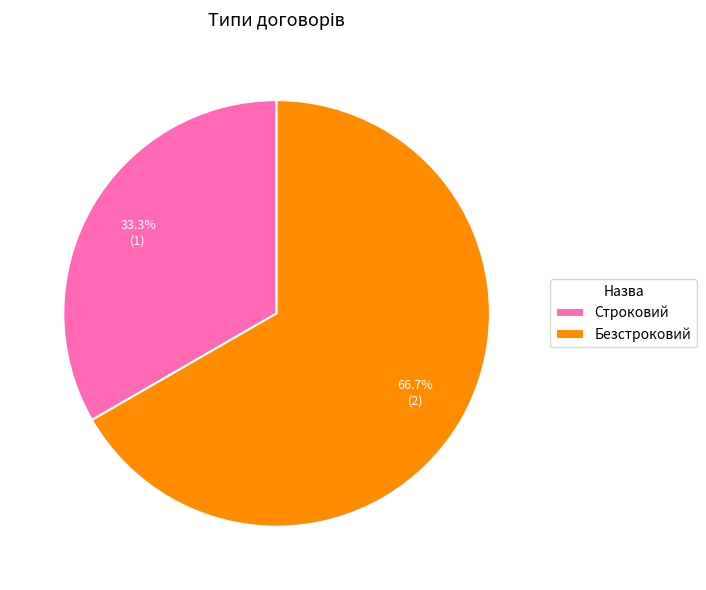

Which slice is the largest?

Безстроковий